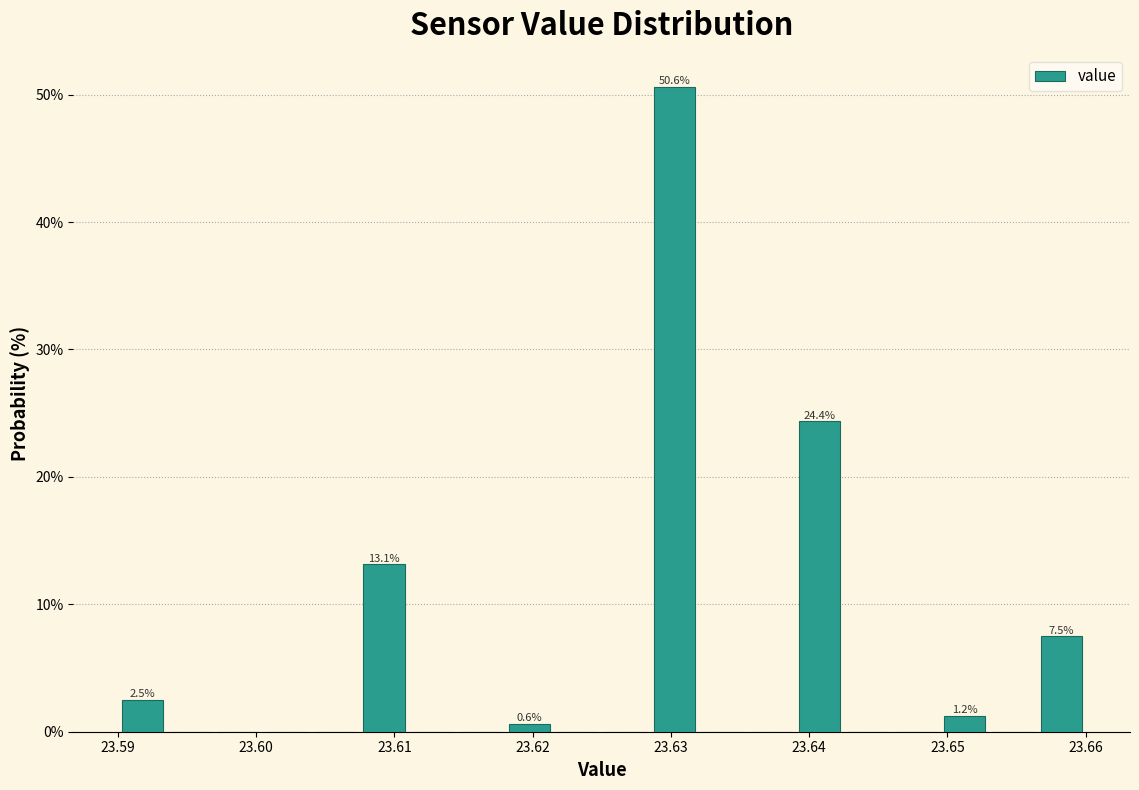

Read against the x-axis, roughly where is the centre of the tallest bar?

23.630